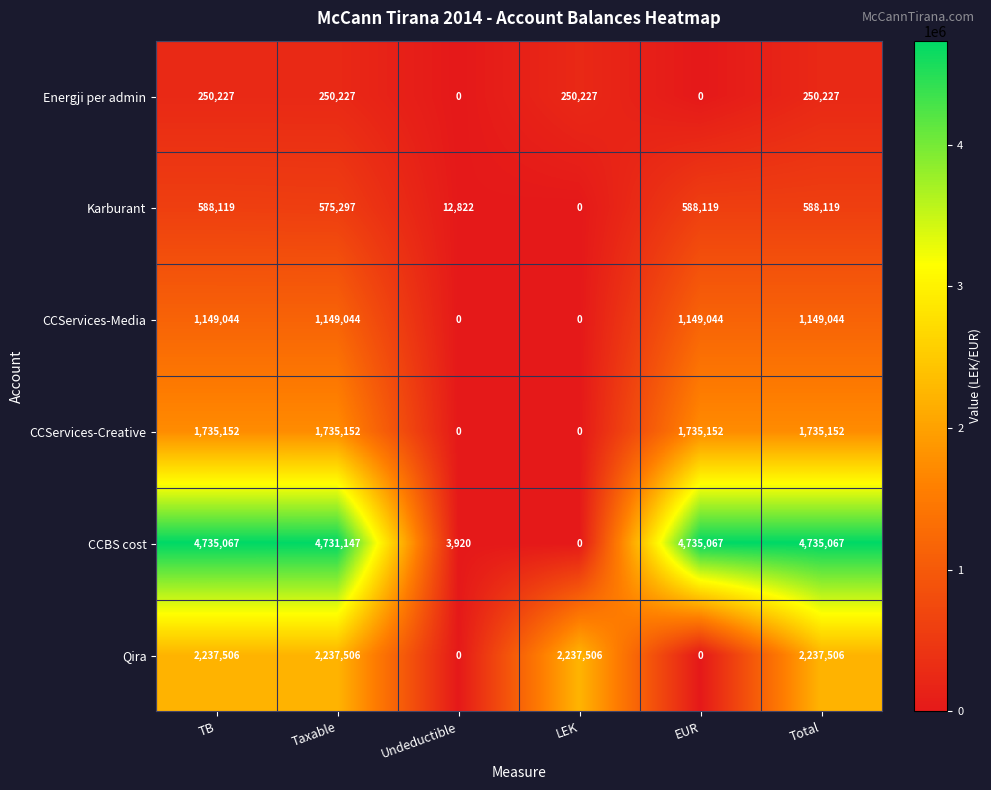

At how many categories does at least one series exceed 4403912?

4